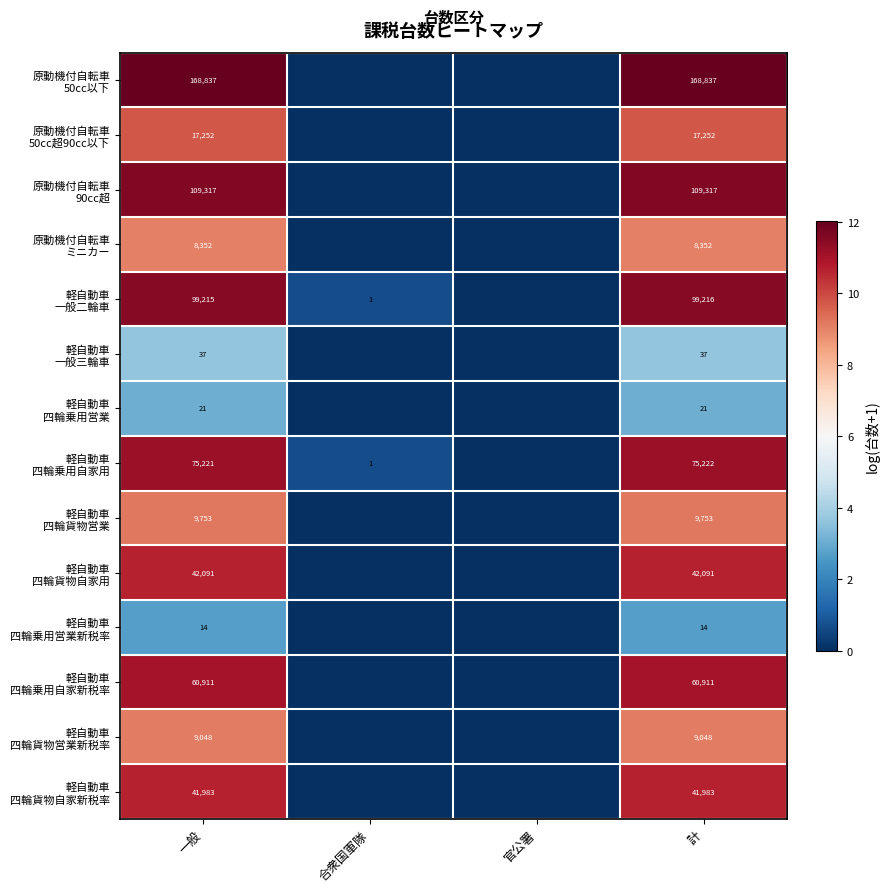

What is the spread (max minus min) of values at 一般?

168823